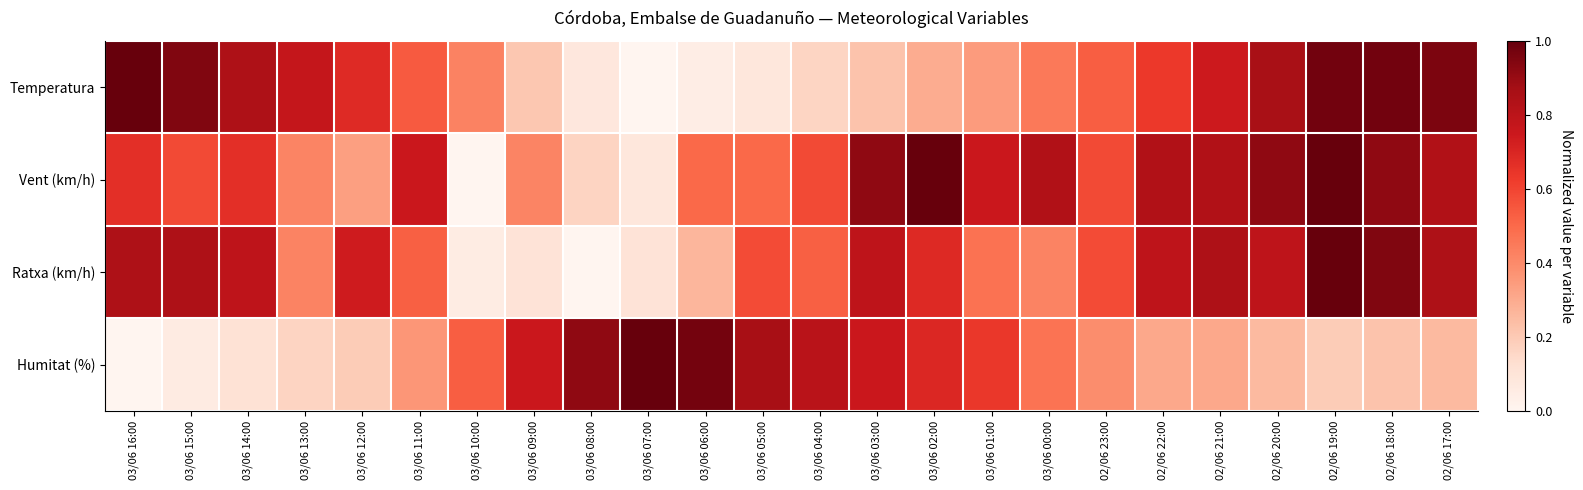

Reading left to right, extract all data points from this chart.

Temperatura: 03/06 16:00=1.0	03/06 15:00=0.9	03/06 14:00=0.8	03/06 13:00=0.8	03/06 12:00=0.7	03/06 11:00=0.5	03/06 10:00=0.4	03/06 09:00=0.2	03/06 08:00=0.1	03/06 07:00=0.0	03/06 06:00=0.0	03/06 05:00=0.1	03/06 04:00=0.2	03/06 03:00=0.2	03/06 02:00=0.3	03/06 01:00=0.3	03/06 00:00=0.5	02/06 23:00=0.5	02/06 22:00=0.6	02/06 21:00=0.7	02/06 20:00=0.9	02/06 19:00=1.0	02/06 18:00=1.0	02/06 17:00=1.0
Vent (km/h): 03/06 16:00=0.7	03/06 15:00=0.6	03/06 14:00=0.7	03/06 13:00=0.4	03/06 12:00=0.3	03/06 11:00=0.8	03/06 10:00=0.0	03/06 09:00=0.4	03/06 08:00=0.2	03/06 07:00=0.1	03/06 06:00=0.5	03/06 05:00=0.5	03/06 04:00=0.6	03/06 03:00=0.9	03/06 02:00=1.0	03/06 01:00=0.8	03/06 00:00=0.8	02/06 23:00=0.6	02/06 22:00=0.8	02/06 21:00=0.8	02/06 20:00=0.9	02/06 19:00=1.0	02/06 18:00=0.9	02/06 17:00=0.8
Ratxa (km/h): 03/06 16:00=0.8	03/06 15:00=0.8	03/06 14:00=0.8	03/06 13:00=0.4	03/06 12:00=0.7	03/06 11:00=0.5	03/06 10:00=0.1	03/06 09:00=0.1	03/06 08:00=0.0	03/06 07:00=0.1	03/06 06:00=0.3	03/06 05:00=0.6	03/06 04:00=0.5	03/06 03:00=0.8	03/06 02:00=0.7	03/06 01:00=0.5	03/06 00:00=0.4	02/06 23:00=0.6	02/06 22:00=0.8	02/06 21:00=0.8	02/06 20:00=0.8	02/06 19:00=1.0	02/06 18:00=0.9	02/06 17:00=0.8
Humitat (%): 03/06 16:00=0.0	03/06 15:00=0.1	03/06 14:00=0.1	03/06 13:00=0.2	03/06 12:00=0.2	03/06 11:00=0.4	03/06 10:00=0.5	03/06 09:00=0.8	03/06 08:00=0.9	03/06 07:00=1.0	03/06 06:00=1.0	03/06 05:00=0.9	03/06 04:00=0.8	03/06 03:00=0.8	03/06 02:00=0.7	03/06 01:00=0.6	03/06 00:00=0.5	02/06 23:00=0.4	02/06 22:00=0.3	02/06 21:00=0.3	02/06 20:00=0.2	02/06 19:00=0.2	02/06 18:00=0.2	02/06 17:00=0.2